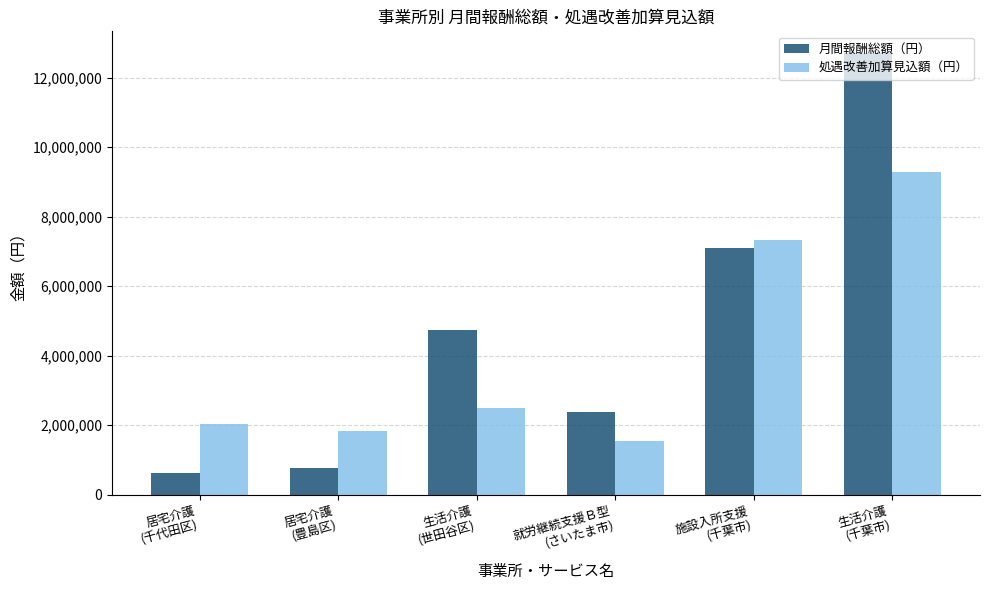

Is the value of 処遇改善加算見込額（円） at 施設入所支援
(千葉市) greater than the value of 月間報酬総額（円） at 居宅介護
(千代田区)?

Yes